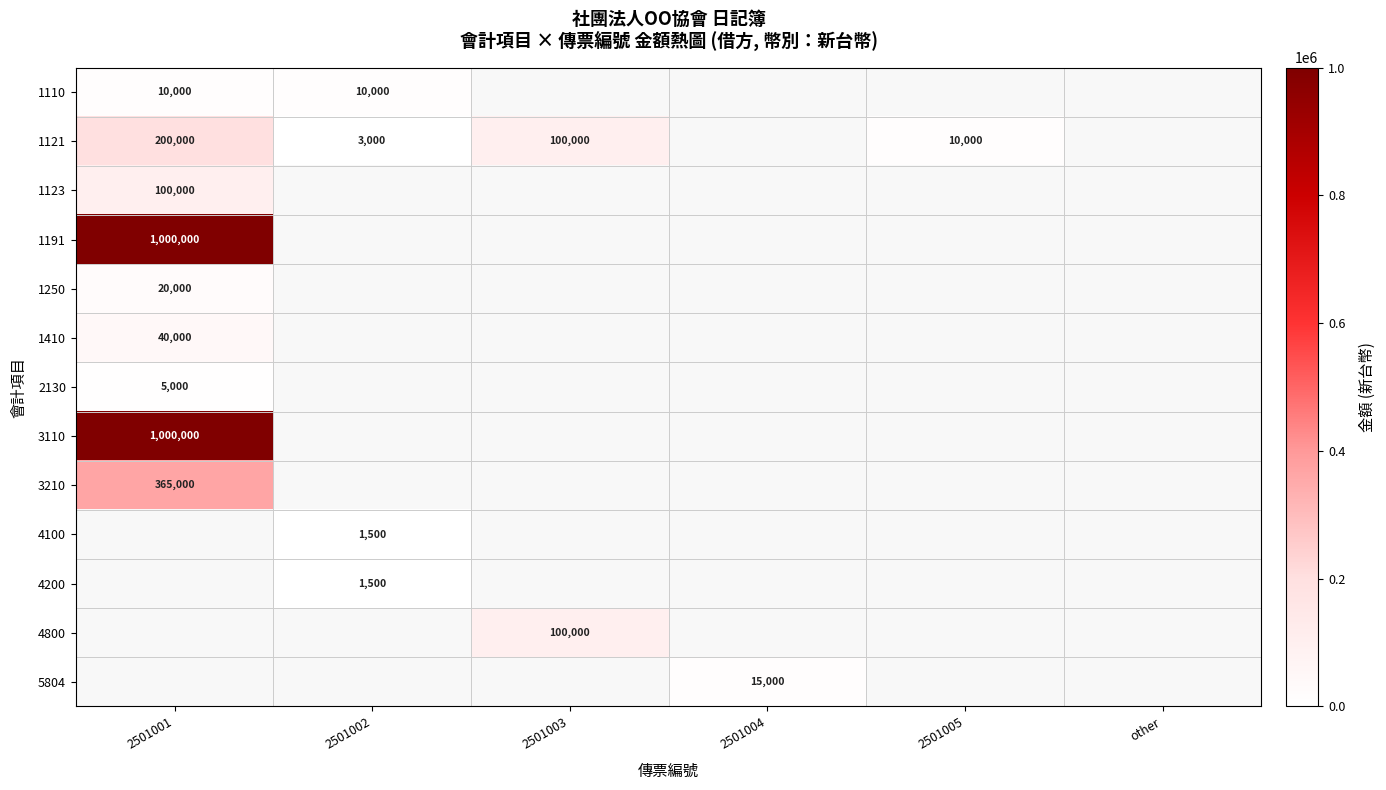

The 4200 series shows 1500 at 2501002. True or false?

True